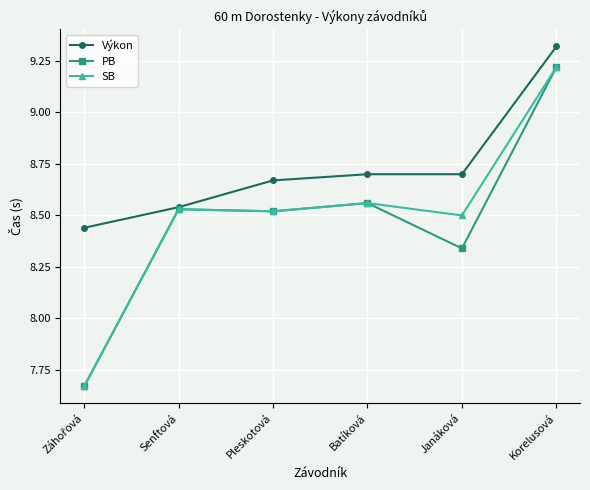

Which series changed the most between Senftová and Batíková?

Výkon